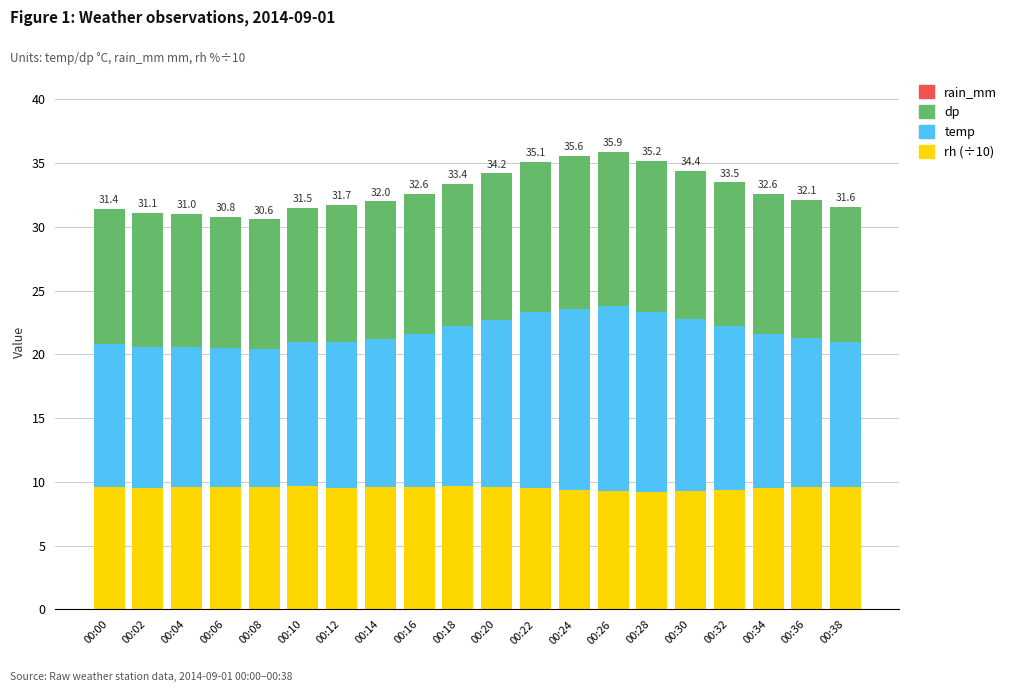

What is the sum of the rh (÷10) values at 00:24 and 00:06?

19.0